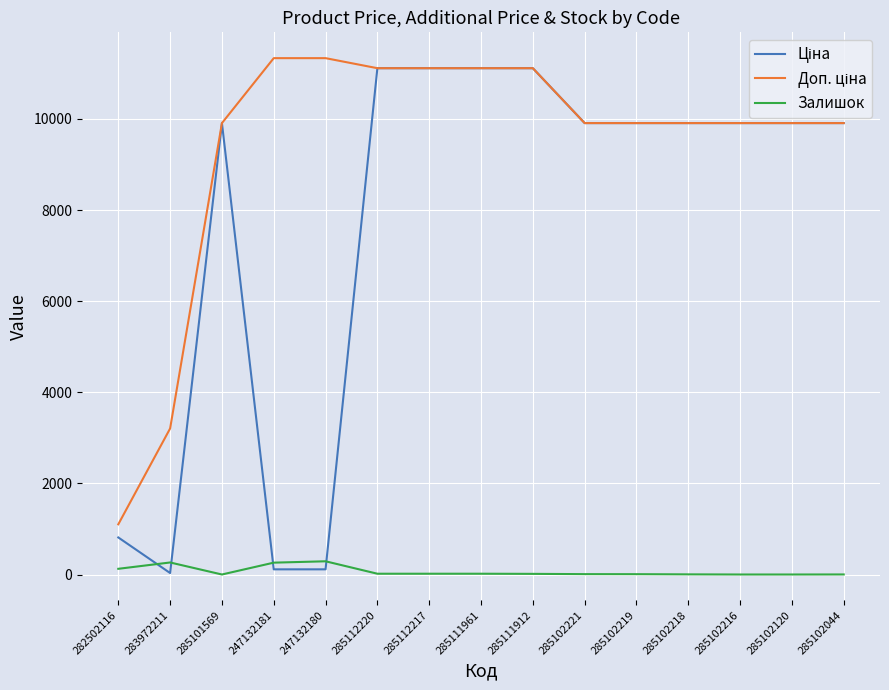

What is the total value across all series at 285101569?

19817.0